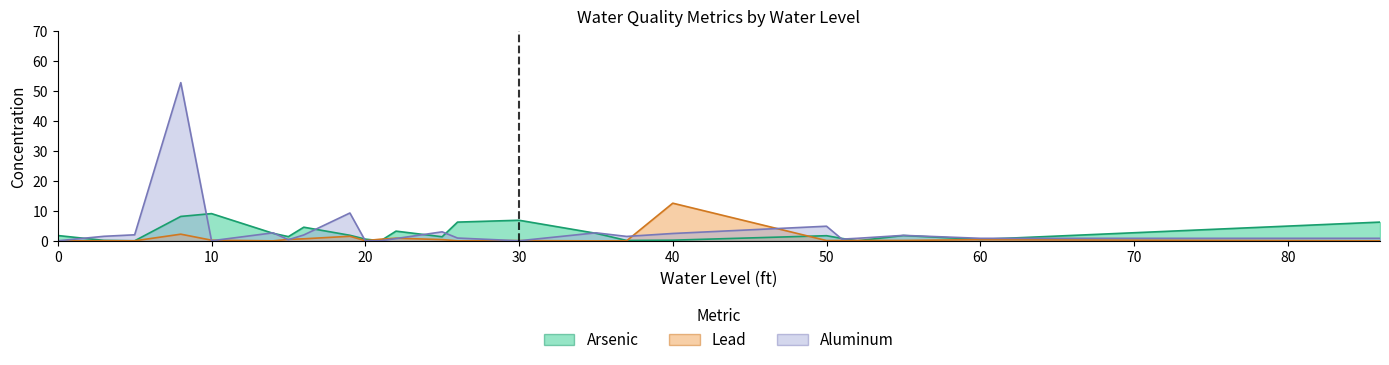

The value of Lead at 86 is 0.1. True or false?

False